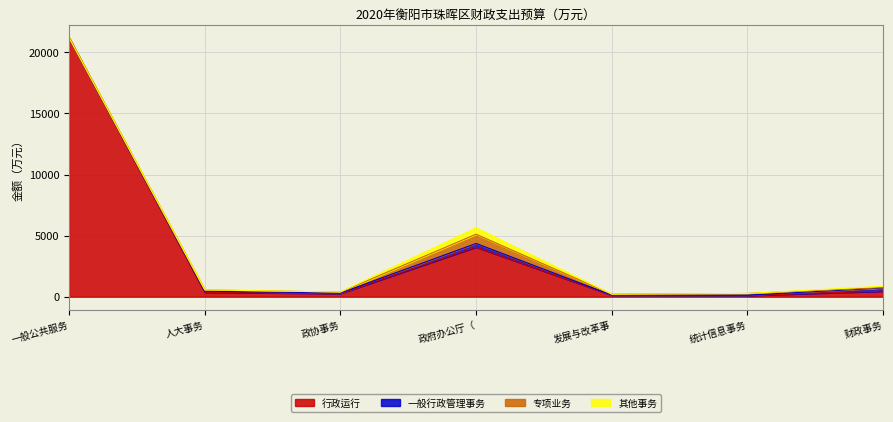

How many lines are shown in the chart?

4